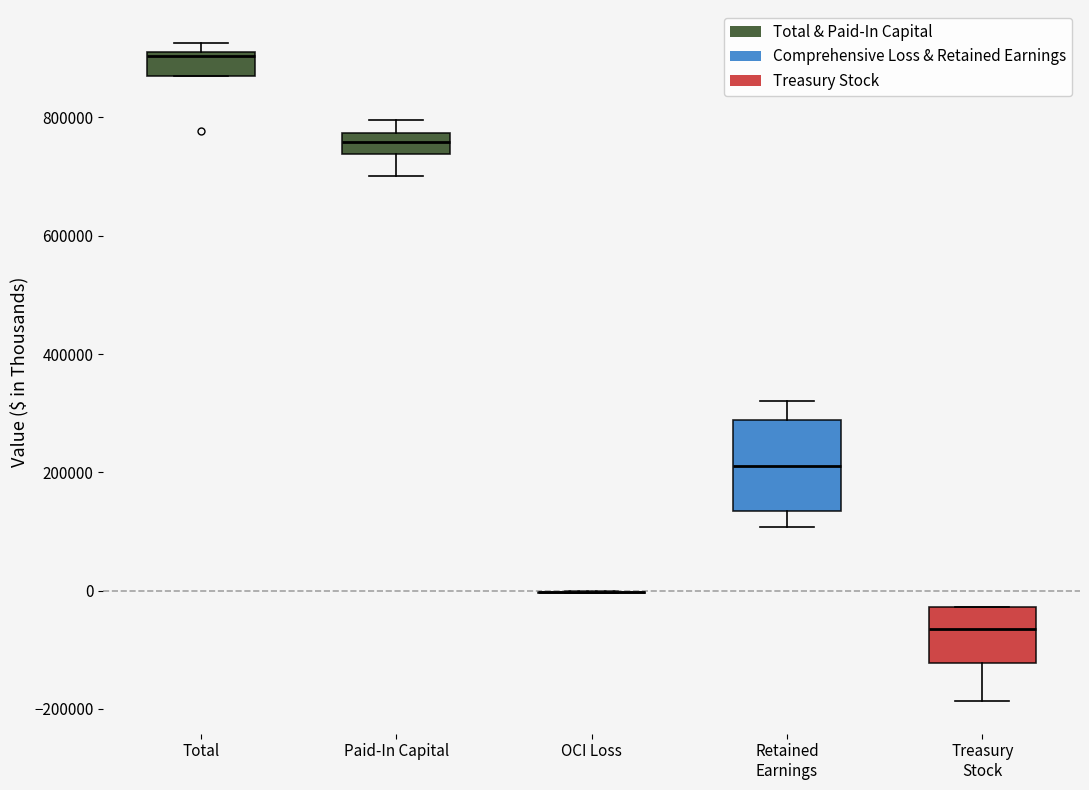

Where does the upper whisker of the box for Paid-In Capital end on the y-axis? The values are not printed on the chart, so give them approximately, as read against the axis.

800000